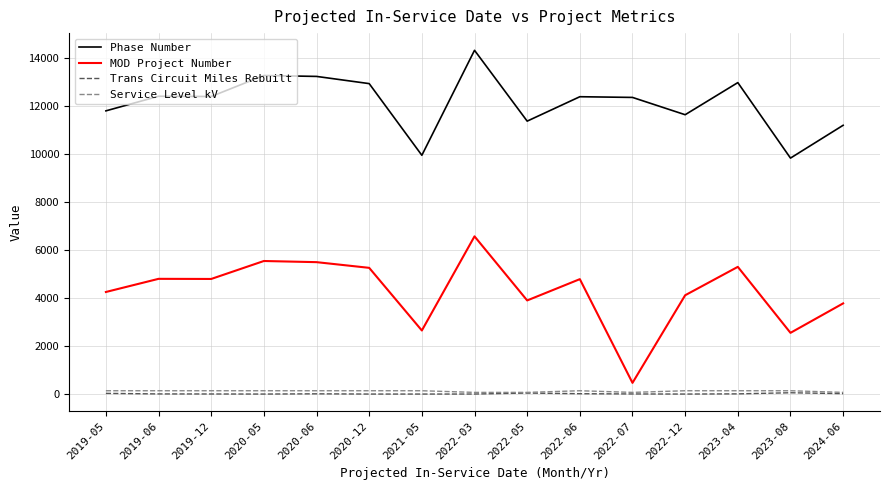

Between 2020-12 and 2022-12, which series saw the biggest shift?

Phase Number